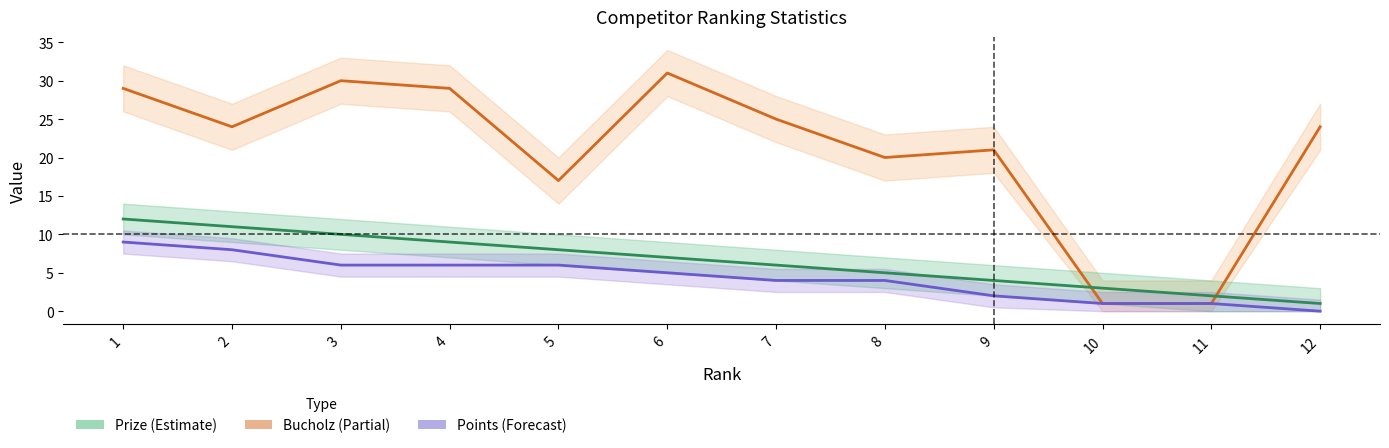

What is the spread (max minus min) of values at 4?

23